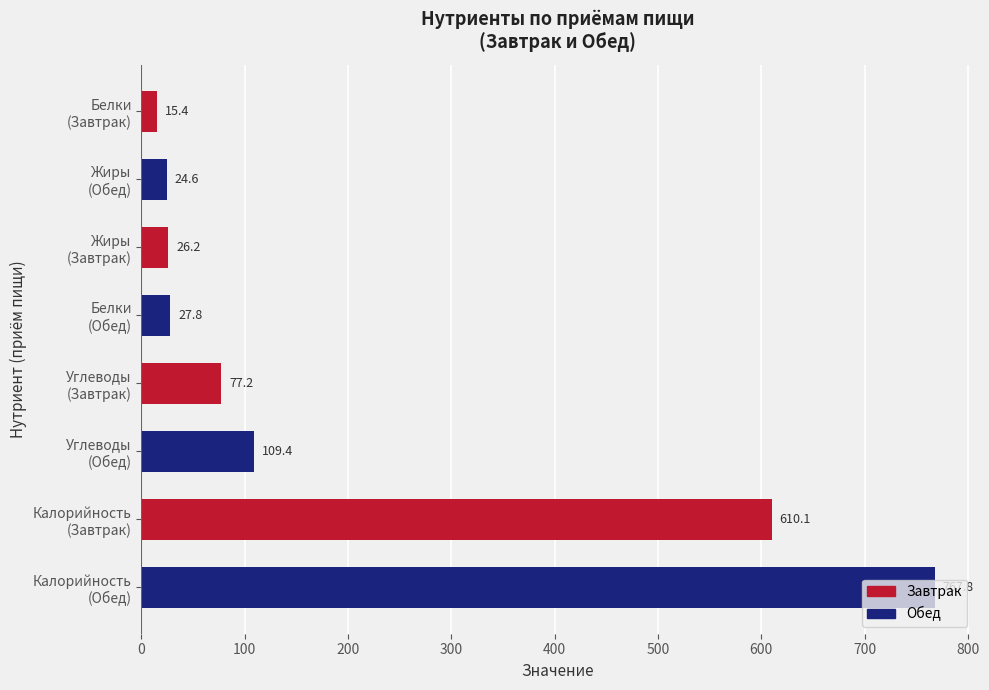

What is the difference between the maximum and minimum values?

752.4